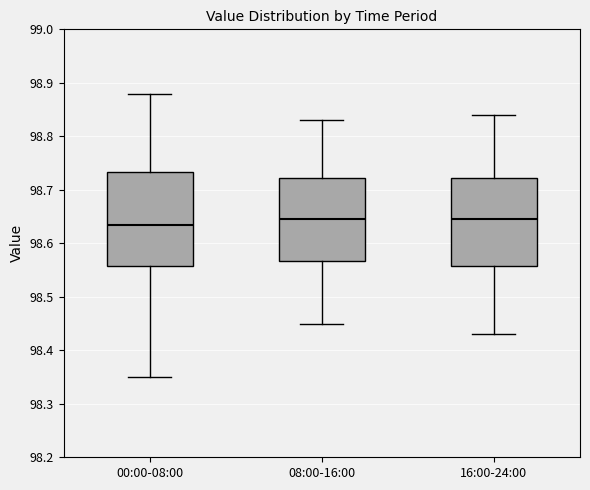

Where does the lower whisker of the box for 08:00-16:00 end on the y-axis? The values are not printed on the chart, so give them approximately, as read against the axis.

98.45